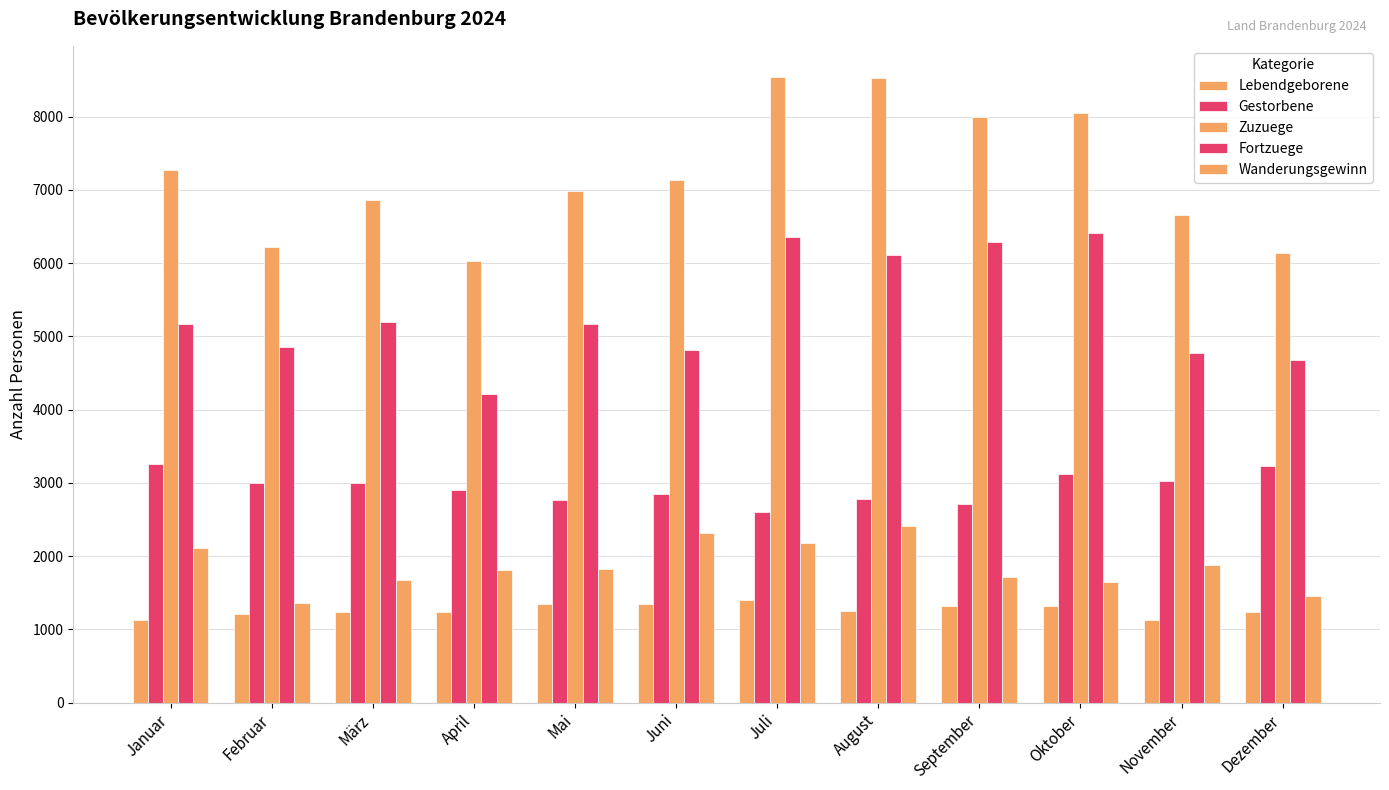

Reading left to right, what are all the values shown in this chart?

Lebendgeborene: Januar=1124	Februar=1210	März=1238	April=1243	Mai=1344	Juni=1341	Juli=1395	August=1250	September=1322	Oktober=1322	November=1132	Dezember=1236
Gestorbene: Januar=3262	Februar=3004	März=2991	April=2905	Mai=2768	Juni=2852	Juli=2599	August=2774	September=2712	Oktober=3126	November=3030	Dezember=3236
Zuzuege: Januar=7274	Februar=6216	März=6856	April=6026	Mai=6989	Juni=7130	Juli=8539	August=8529	September=8000	Oktober=8051	November=6655	Dezember=6132
Fortzuege: Januar=5168	Februar=4855	März=5189	April=4212	Mai=5169	Juni=4812	Juli=6355	August=6116	September=6287	Oktober=6405	November=4775	Dezember=4675
Wanderungsgewinn: Januar=2106	Februar=1361	März=1667	April=1814	Mai=1820	Juni=2318	Juli=2184	August=2413	September=1713	Oktober=1646	November=1880	Dezember=1457